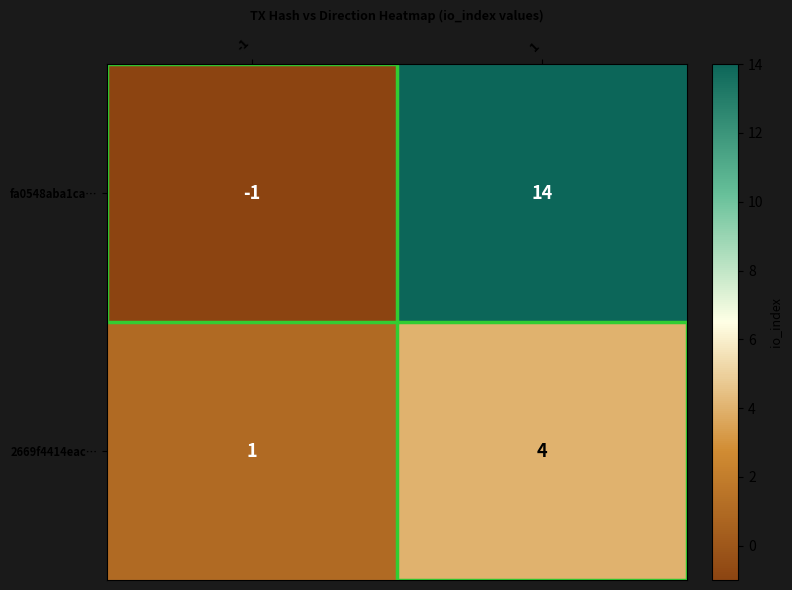

At -1, list the series in order from smallest to largest.

fa0548aba1ca…, 2669f4414eac…